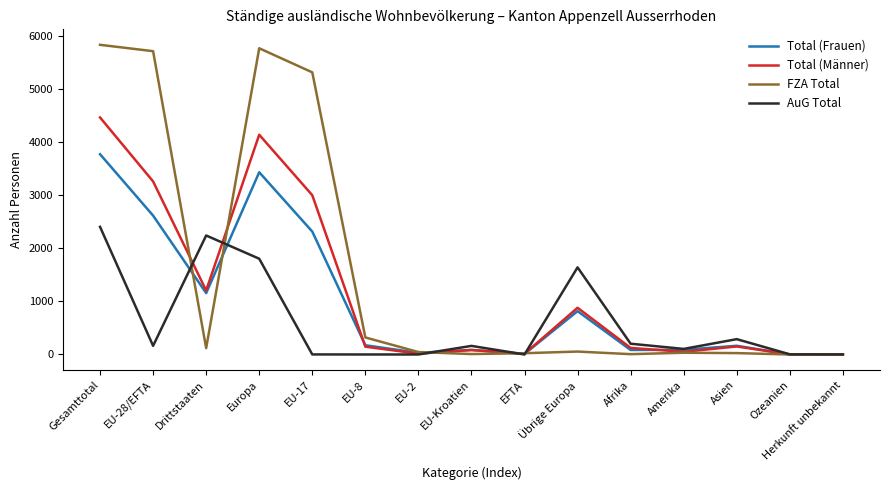

What are all the series names shown in the legend?

Total (Frauen), Total (Männer), FZA Total, AuG Total